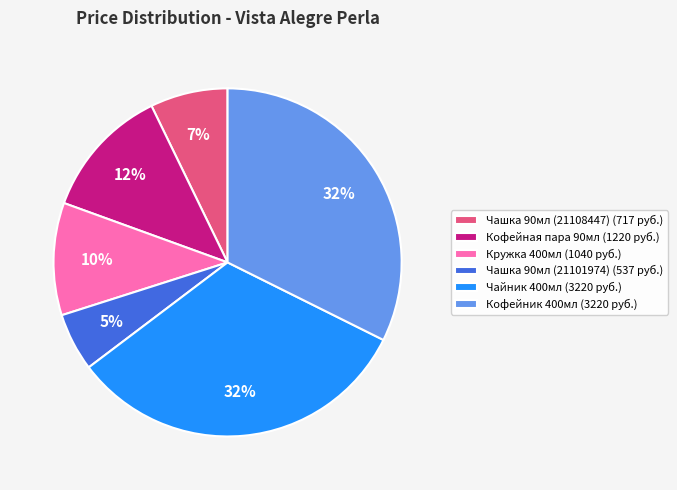

How many slices are in this pie chart?

6